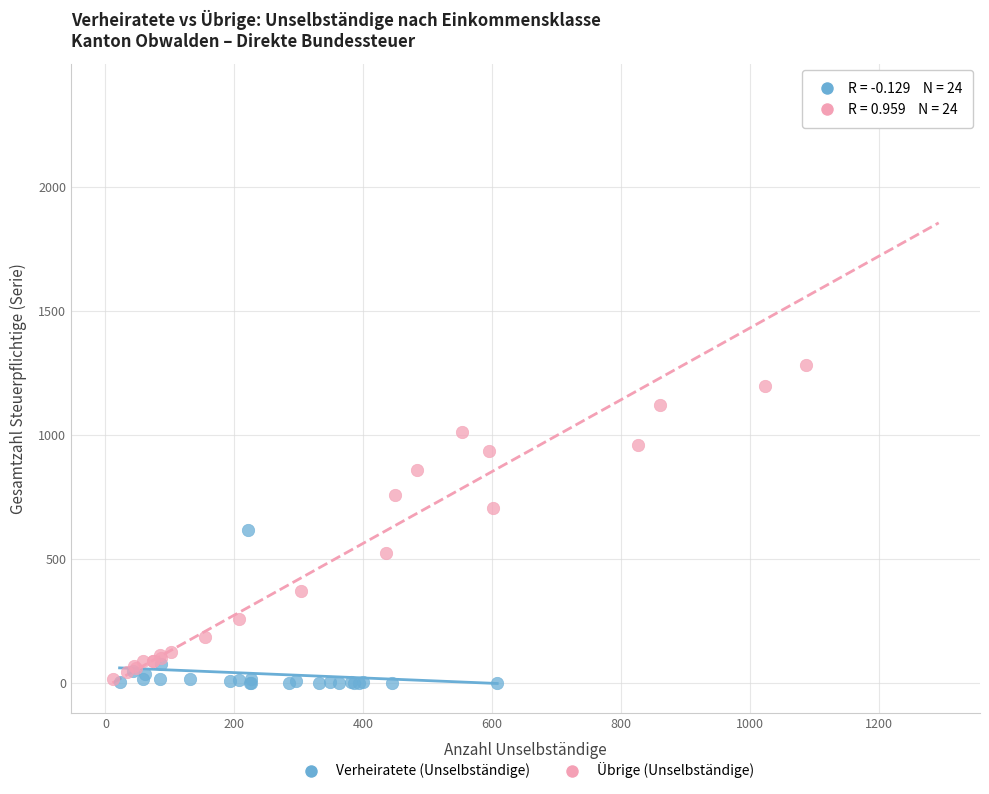

Which series has the widest spread of Y values?

Übrige (Unselbständige)